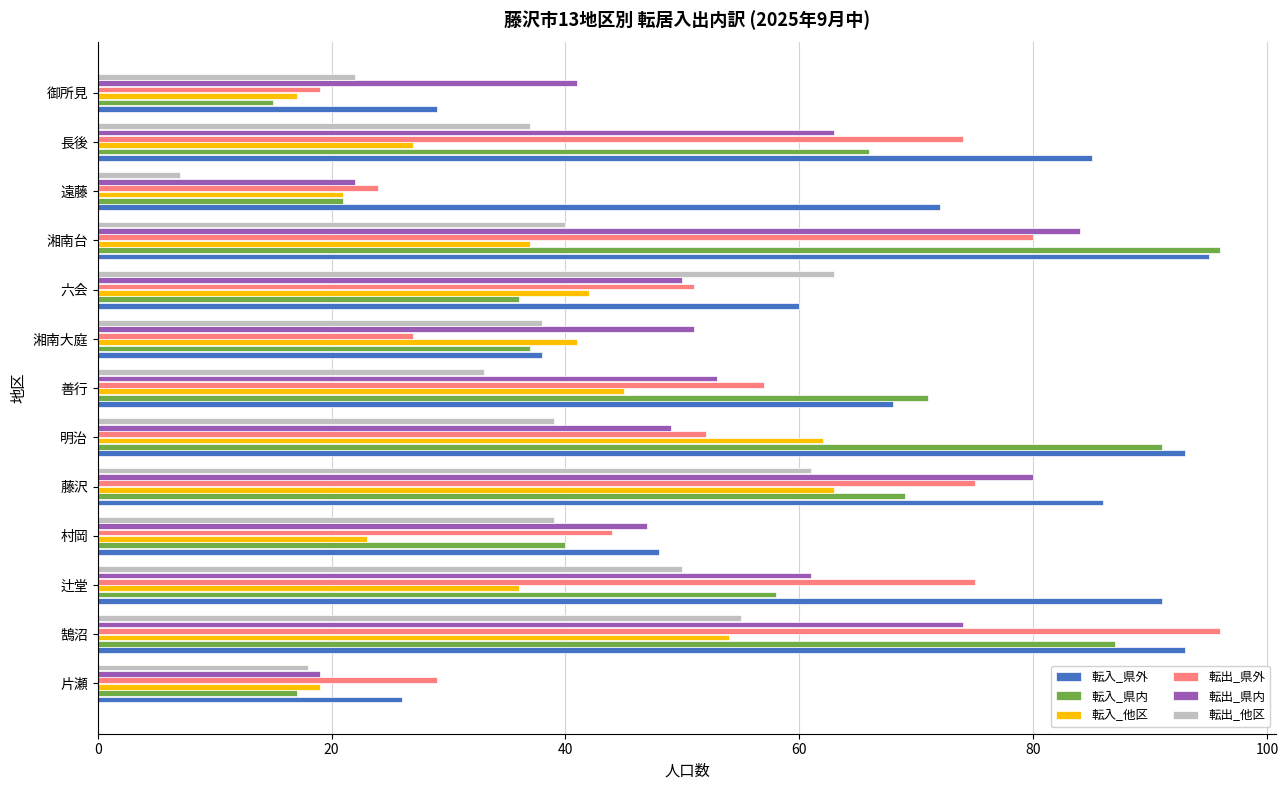

What is the average value of the 転入_他区 series?

37